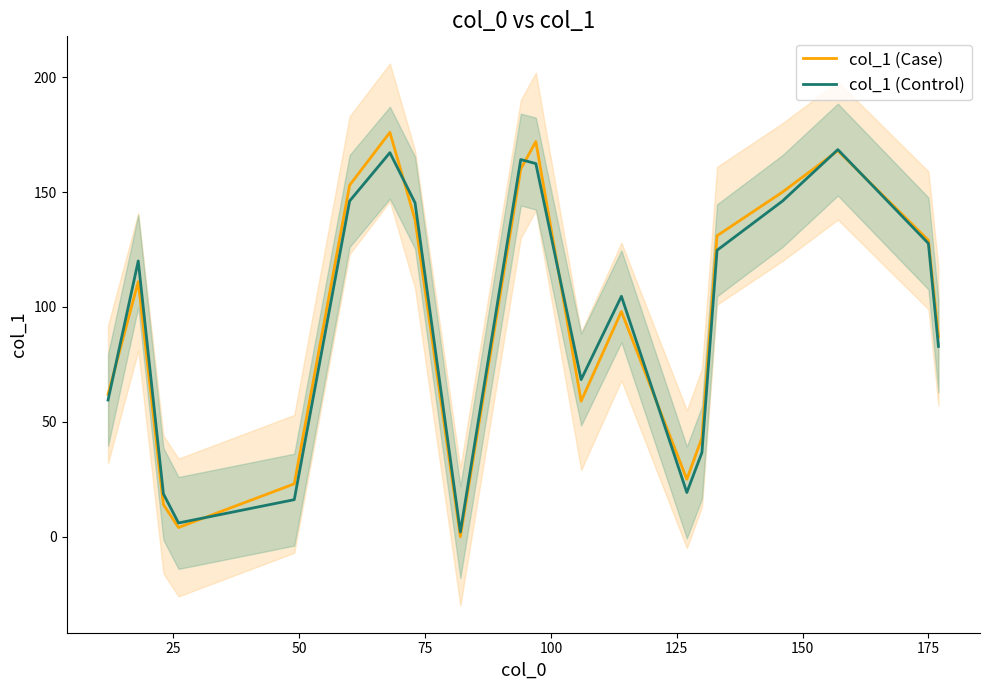

Reading left to right, what are all the values shown in this chart?

col_1 (Case): 62.0	111.0	14.0	4.0	23.0	153.0	176.0	138.0	0.0	160.0	172.0	59.0	98.0	25.0	43.0	131.0	150.0	168.0	129.0	87.0
col_1 (Control): 59.5	120.0	18.6	6.0	16.1	146.1	167.2	145.3	2.0	164.2	162.4	68.4	104.6	19.2	36.6	124.7	146.1	168.5	127.6	82.8